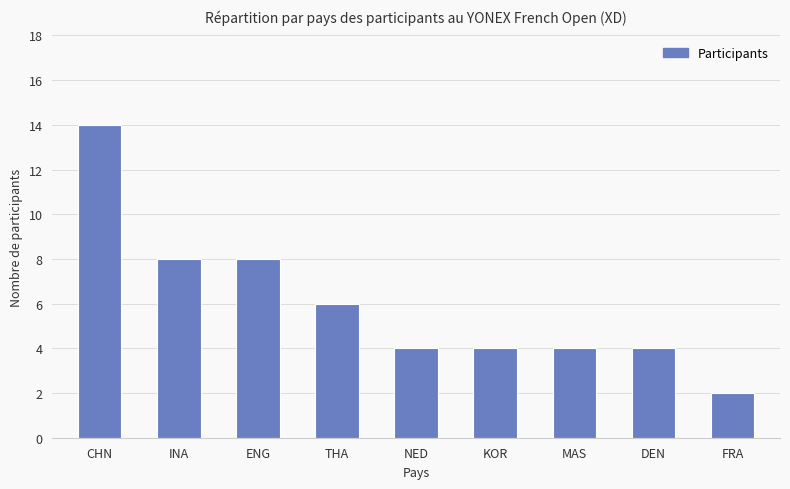

How many distinct data groups are displayed?

1